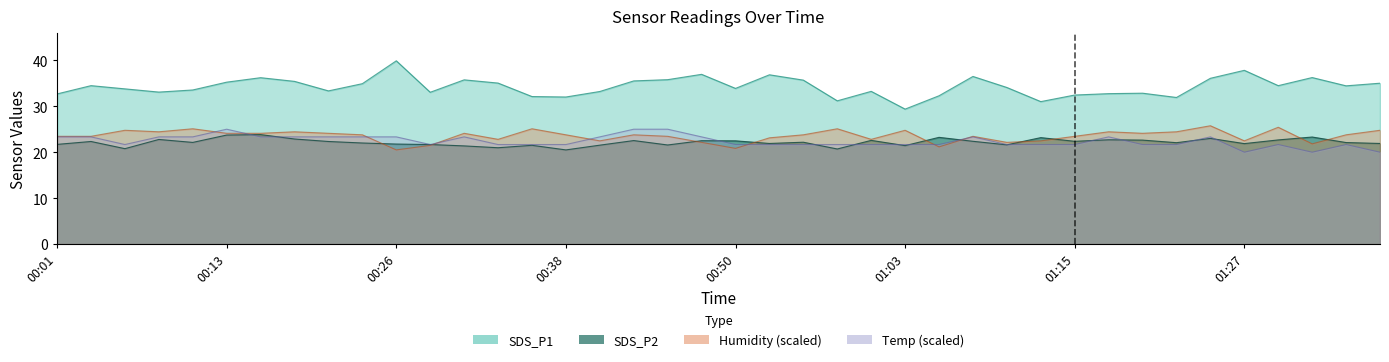

True or false: Humidity and SDS_P1 cross at least once.

False